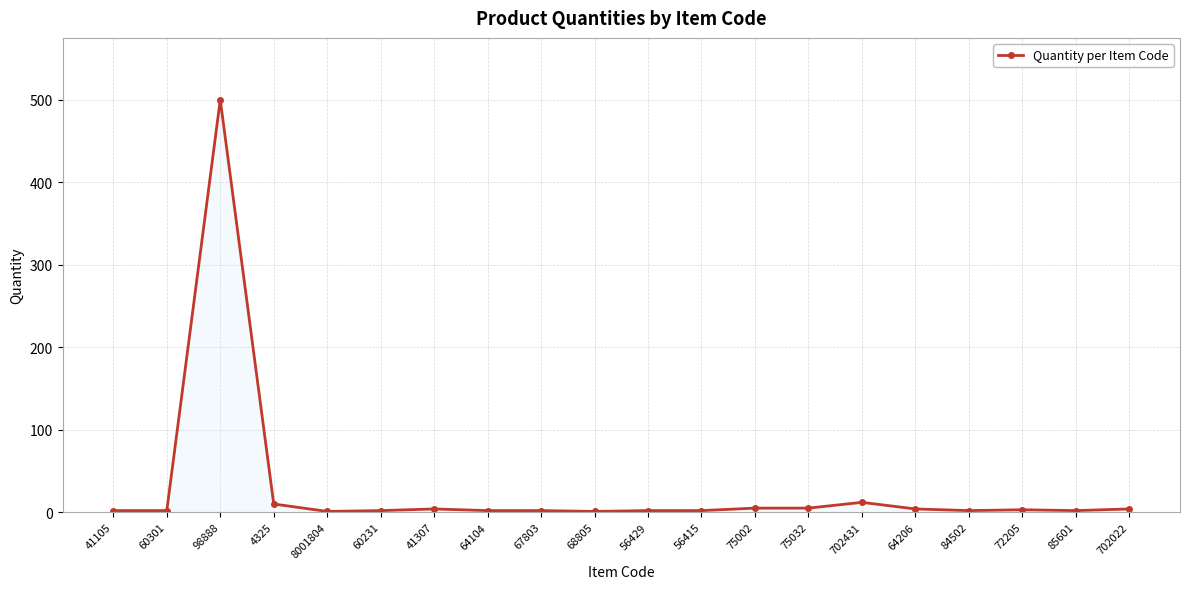

What position from the left is 67803?

9